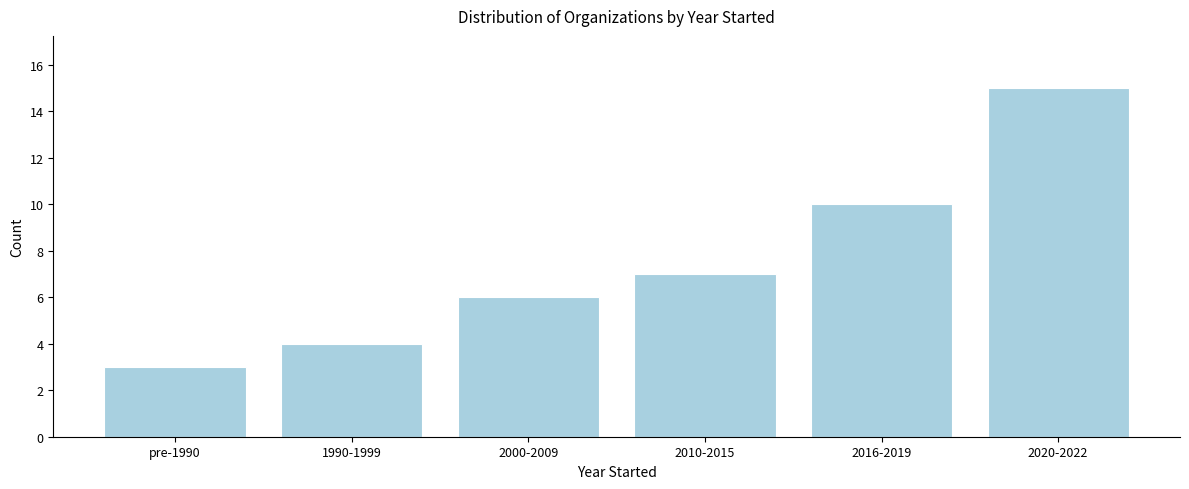

Reading left to right, list all the values displayed in this chart.

3	4	6	7	10	15